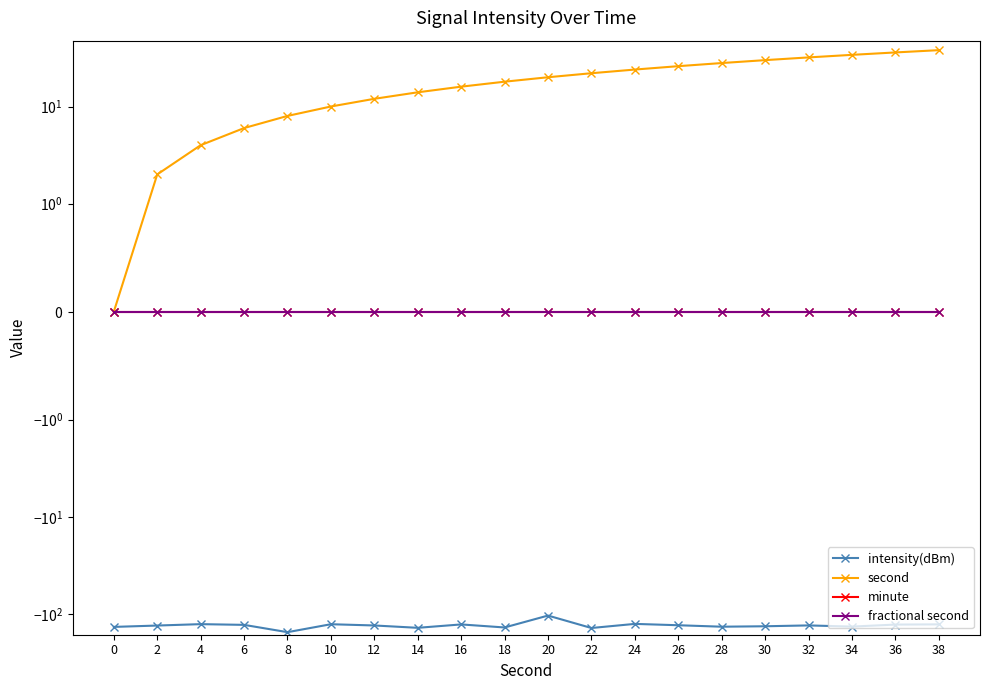

What is the total value across all series at 0?

-135.6